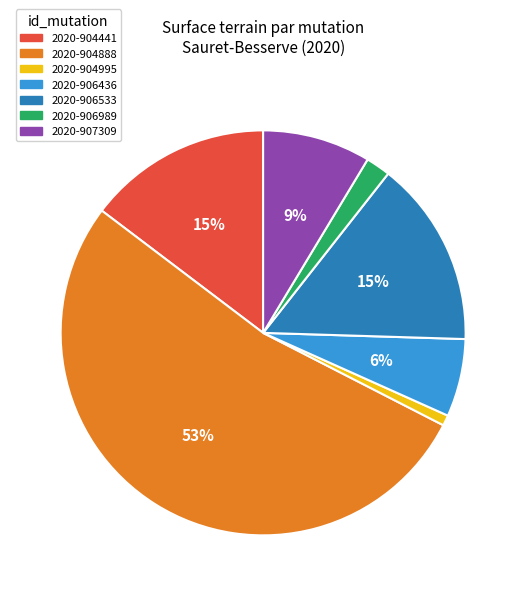

Does 2020-907309 represent more than half of the total?

No